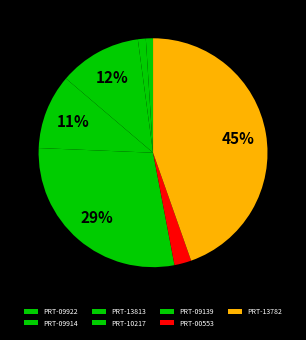

Does PRT-10217 represent more than half of the total?

No